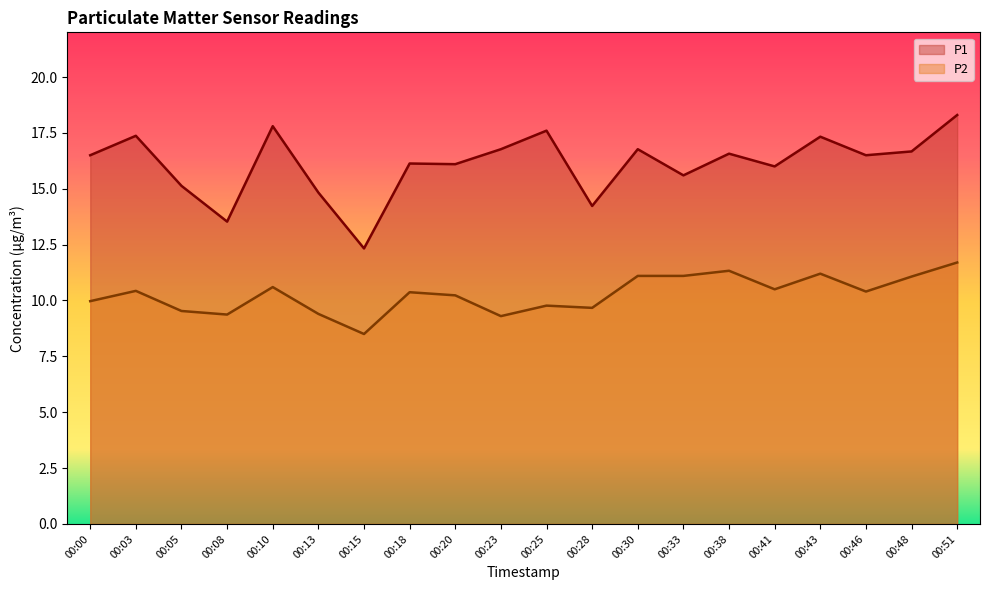

What is the value of the P2 point at the 7th from the left?

8.5